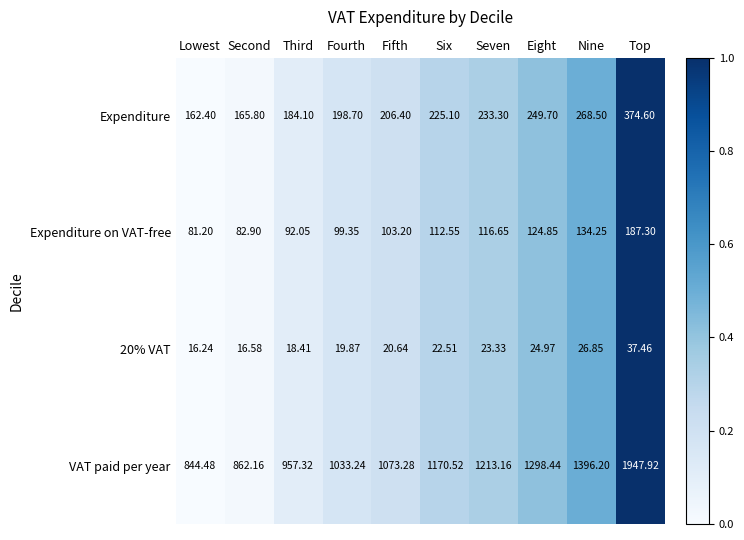

Which category has the highest value across all series?

Top